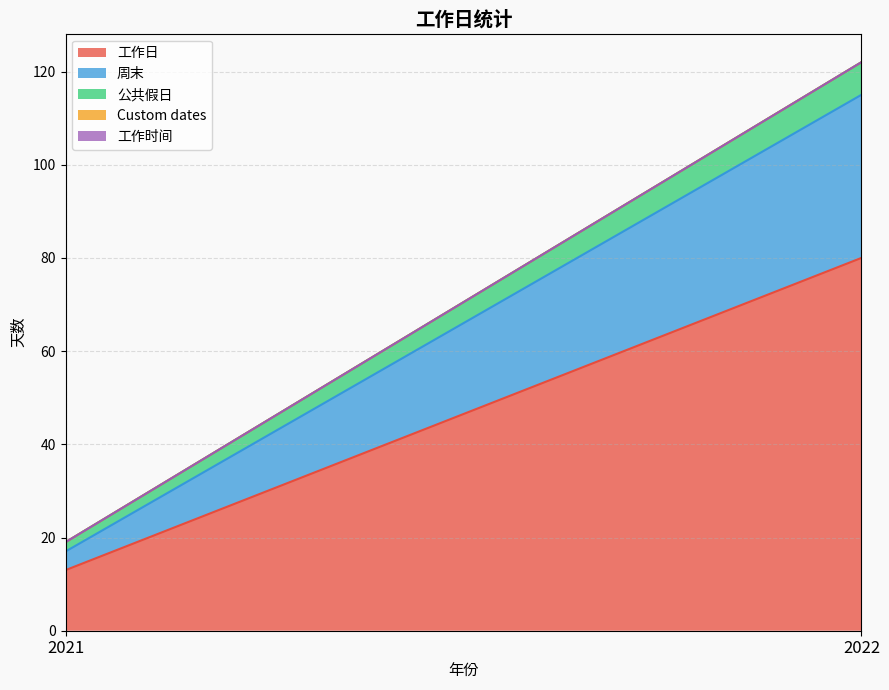

What is the highest value of the 公共假日 series?

7